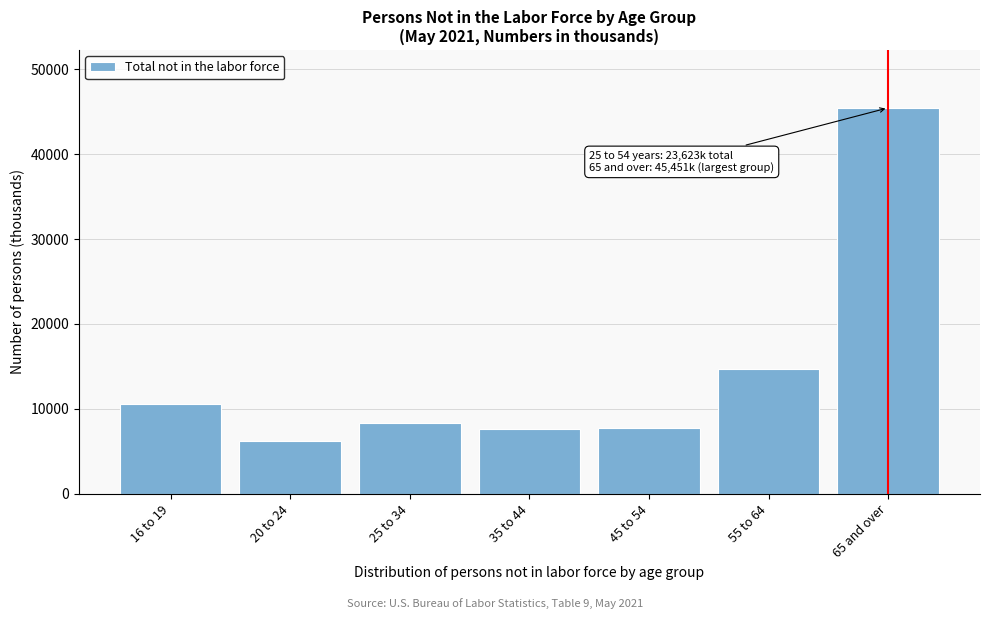

What is the label of the 6th bar from the right?

20 to 24